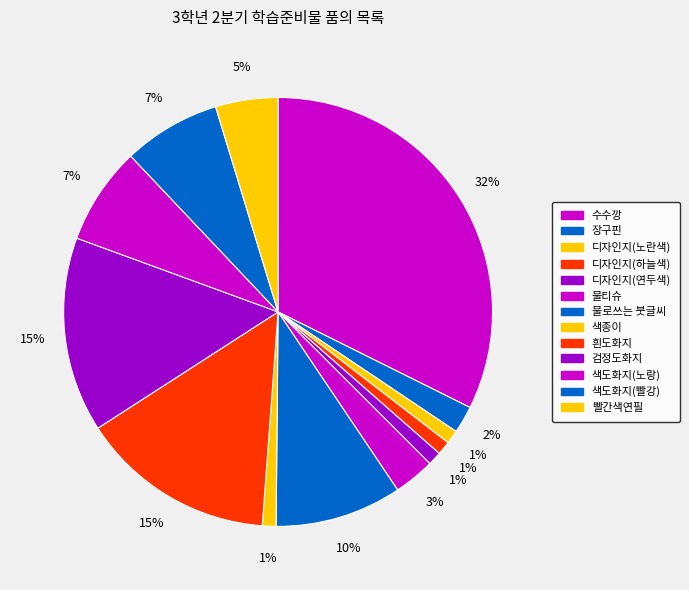

To the nearest percent, what percentage of the pie is 물티슈?

3%